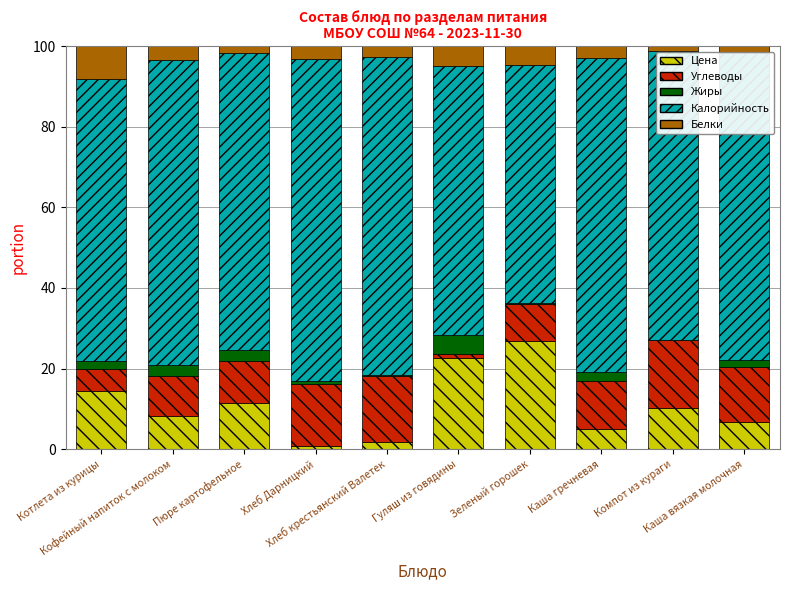

The Жиры series shows 0.3 at Хлеб крестьянский Валетек. True or false?

True